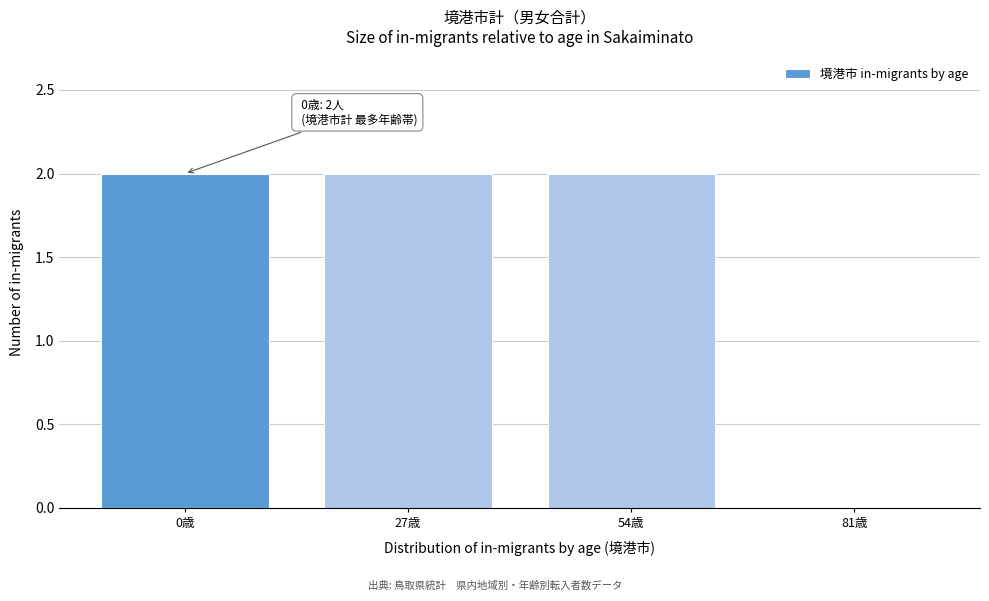

Reading right to left, extract all data points from this chart.

81歳=0	54歳=2	27歳=2	0歳=2